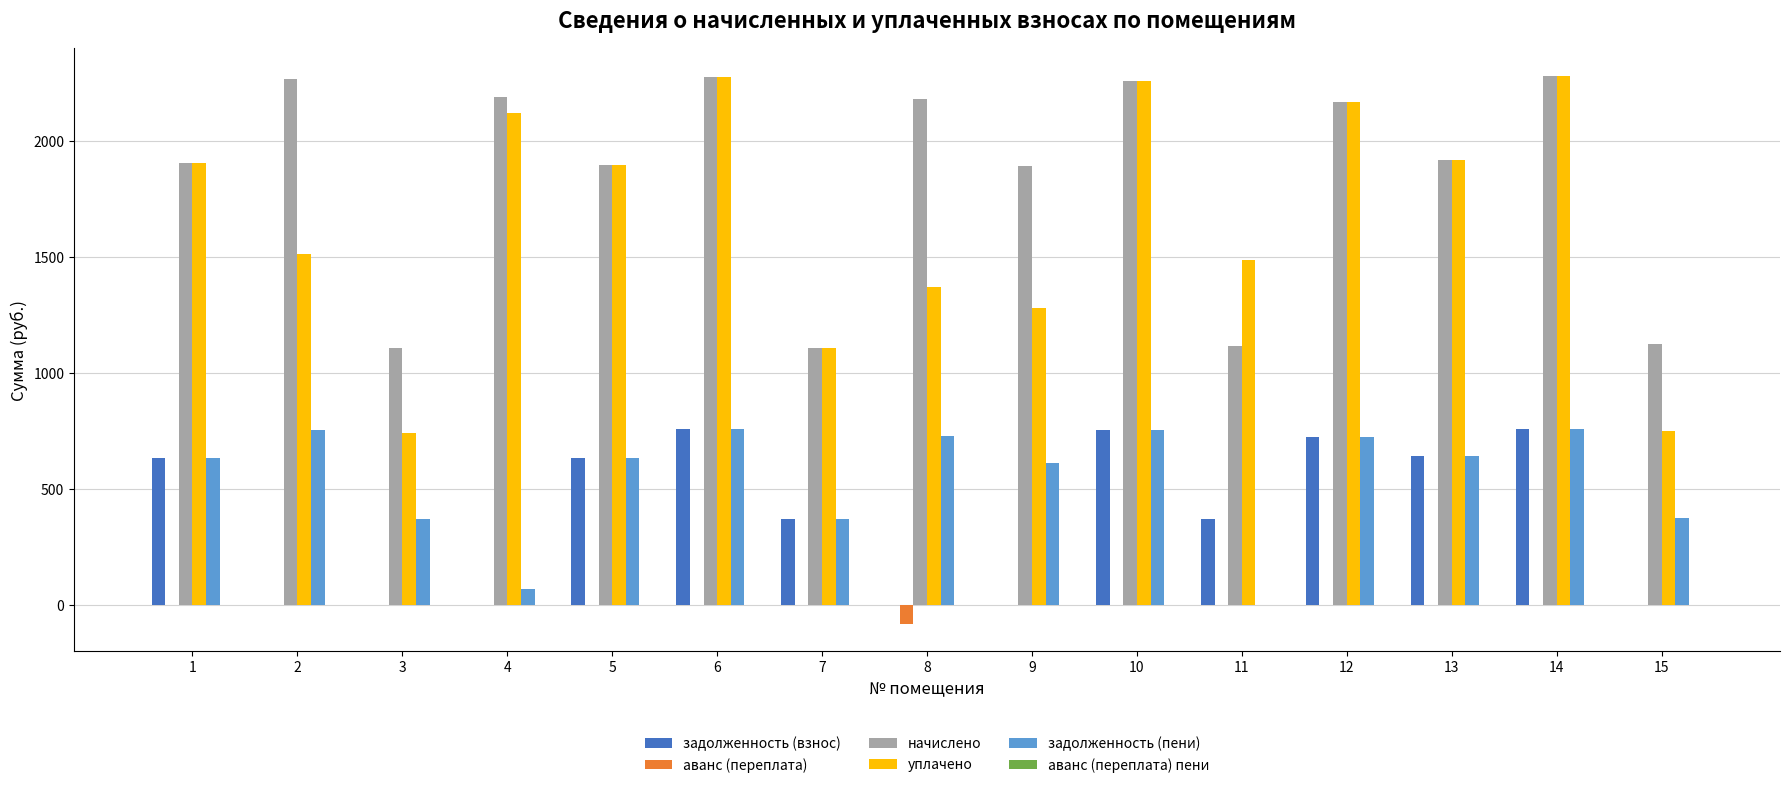

What is the total value across all series at 7?

2959.4